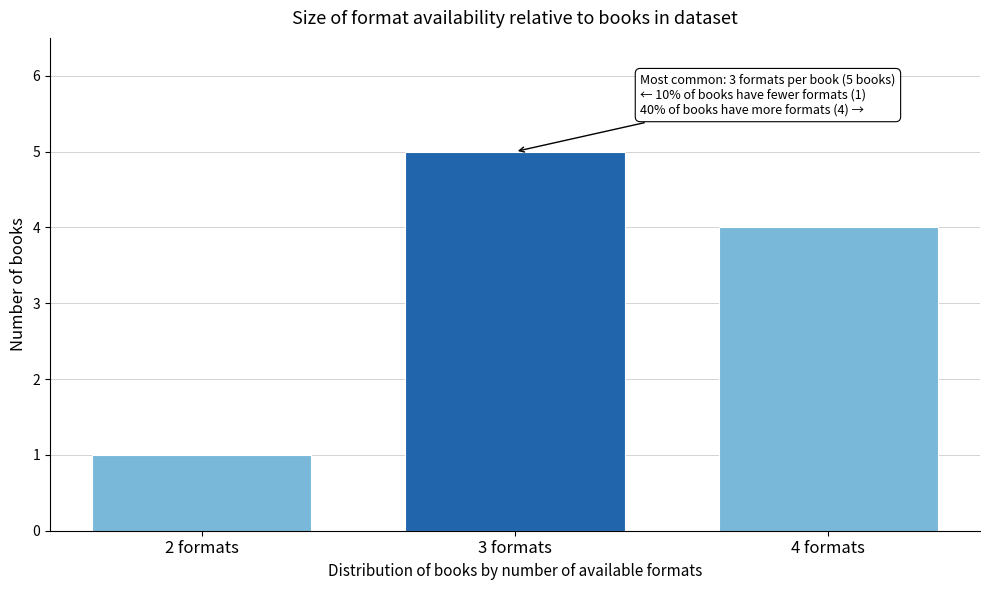

Reading left to right, transcribe all the data shown in this chart.

2 formats=1	3 formats=5	4 formats=4